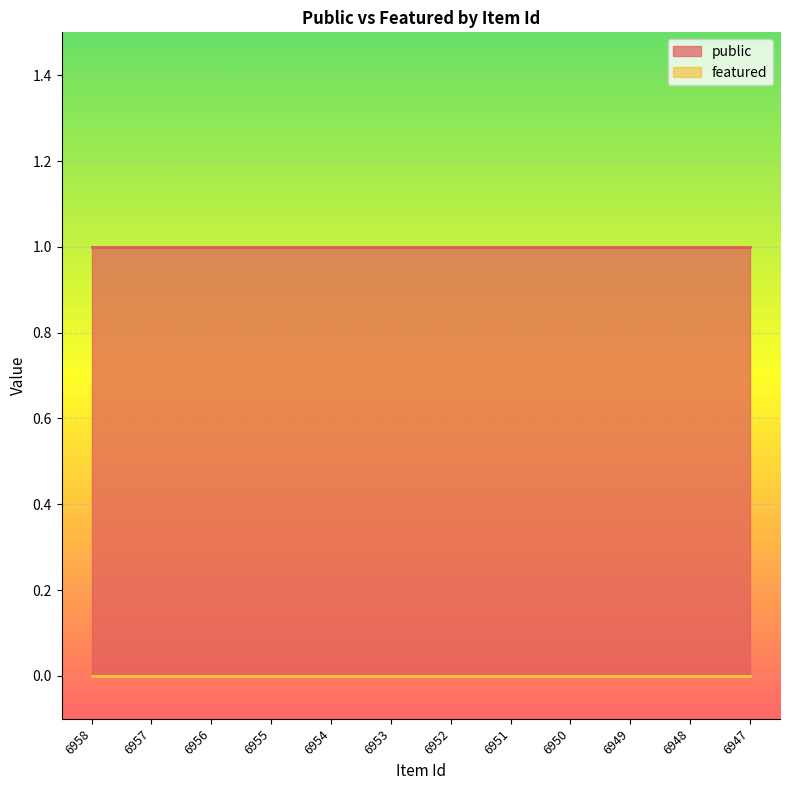

How many lines are shown in the chart?

2